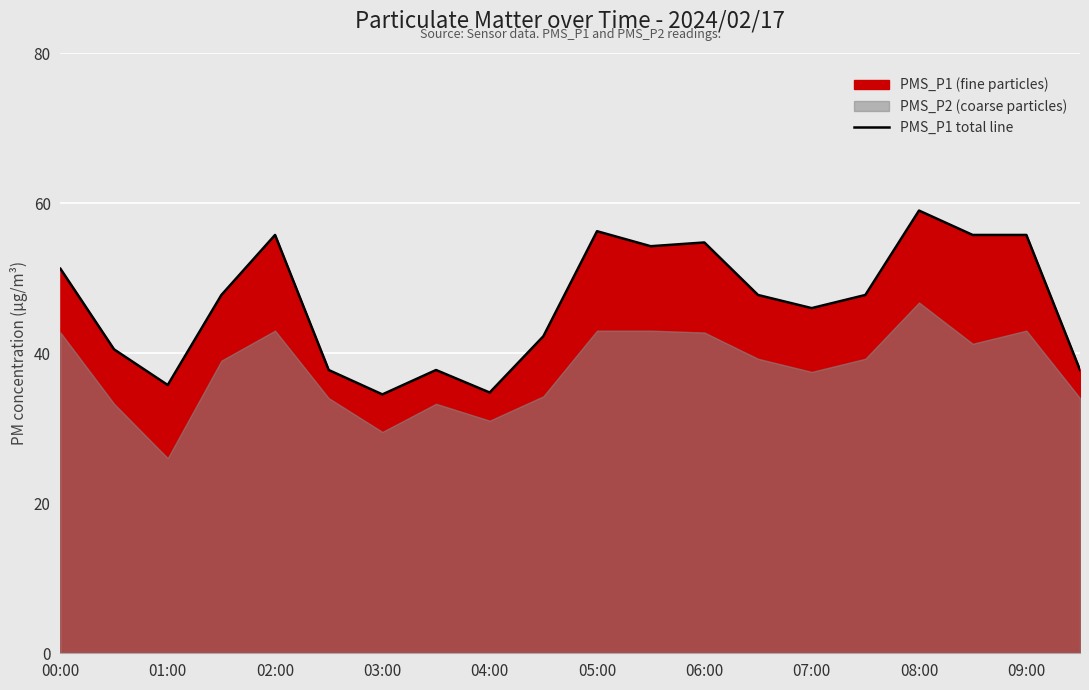

True or false: the data has more than 0 interior local peaks.

True